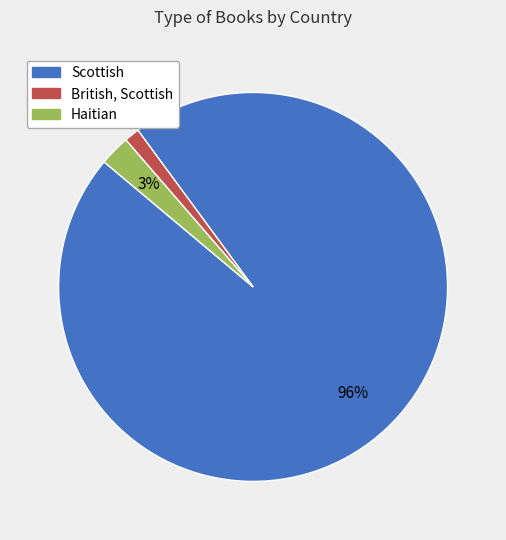

Which slice represents more than half of the pie?

Scottish